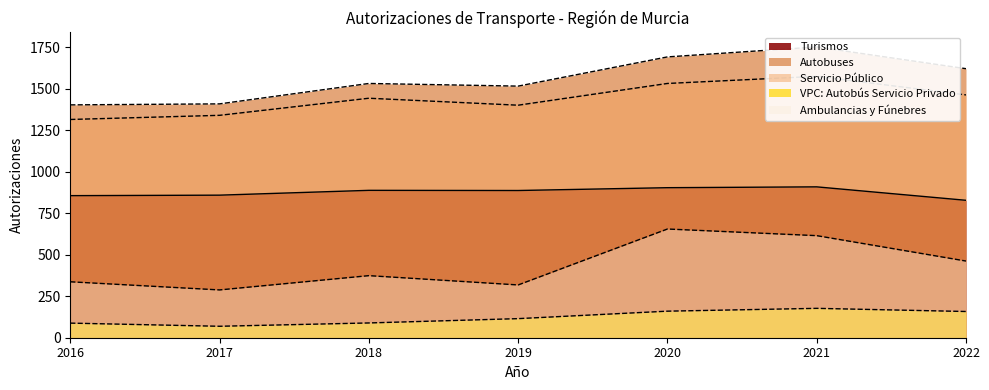

What is the sum of the Autobuses values at 2020 and 2017?

3101